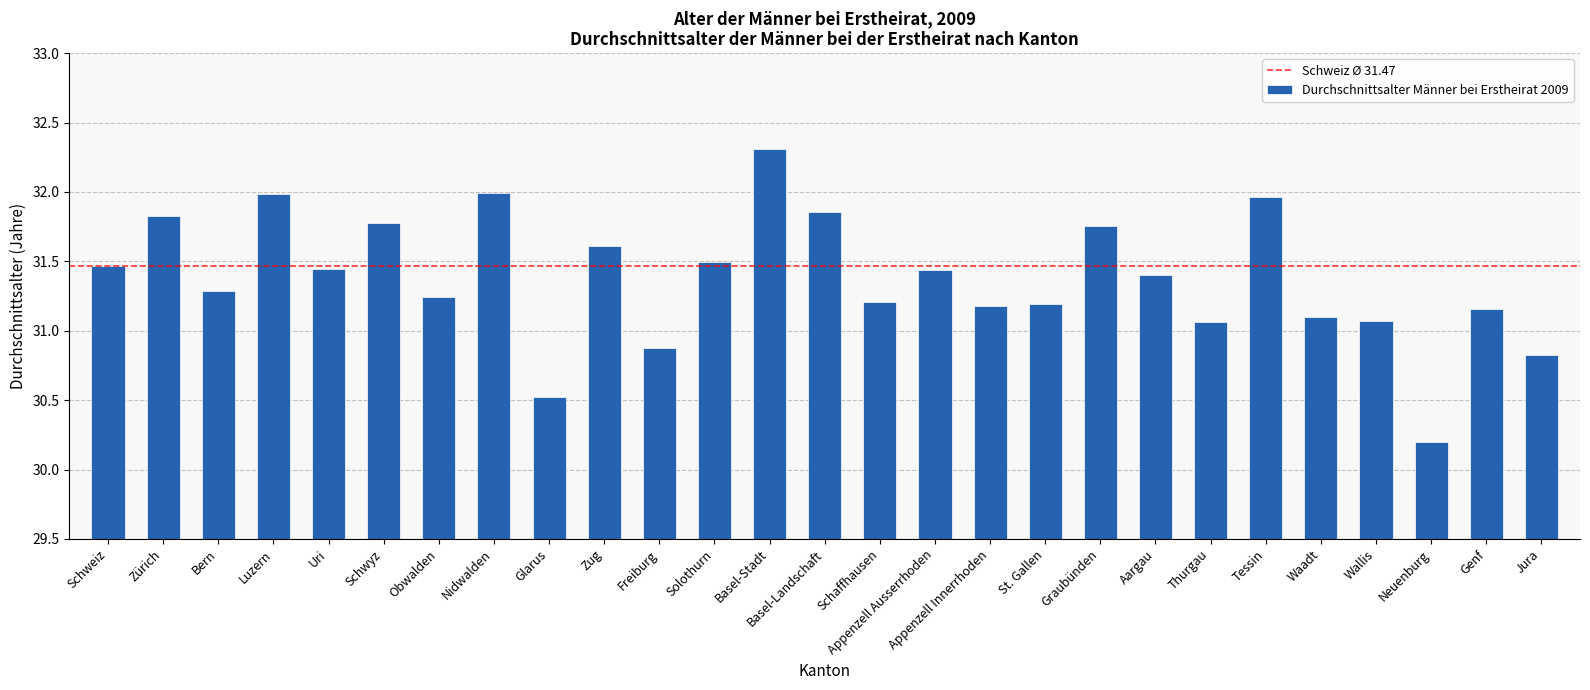

What is the difference between the values at Aargau and Basel-Landschaft?

0.5